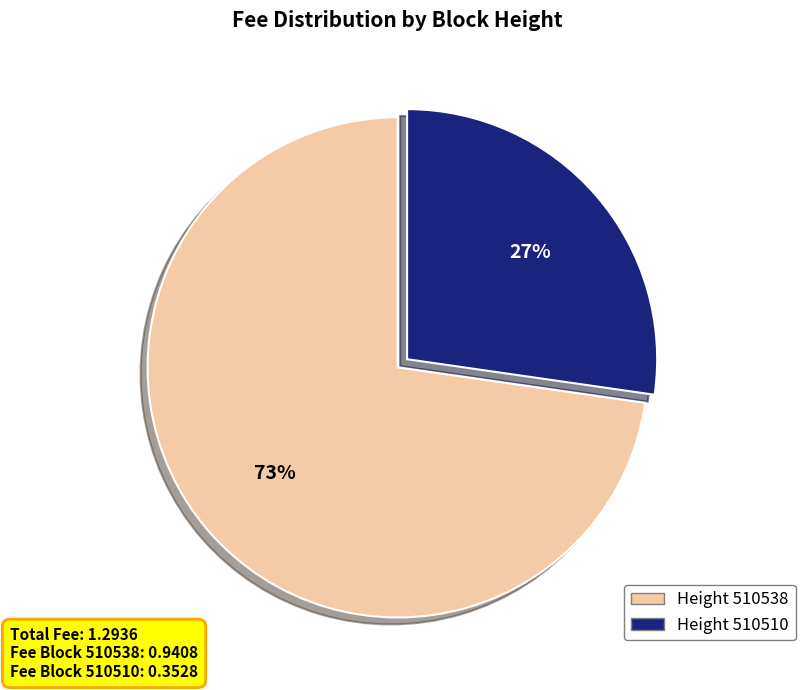

Is there any slice that represents more than half of the pie?

Yes